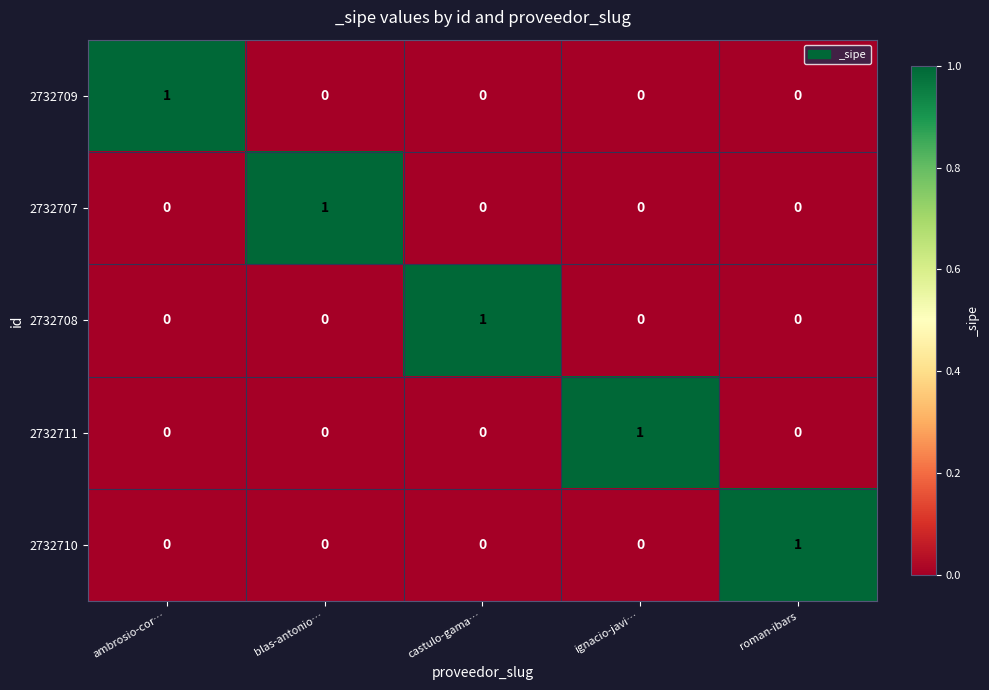

Is the value of 2732708 at ignacio-javi… greater than the value of 2732709 at ambrosio-cor…?

No